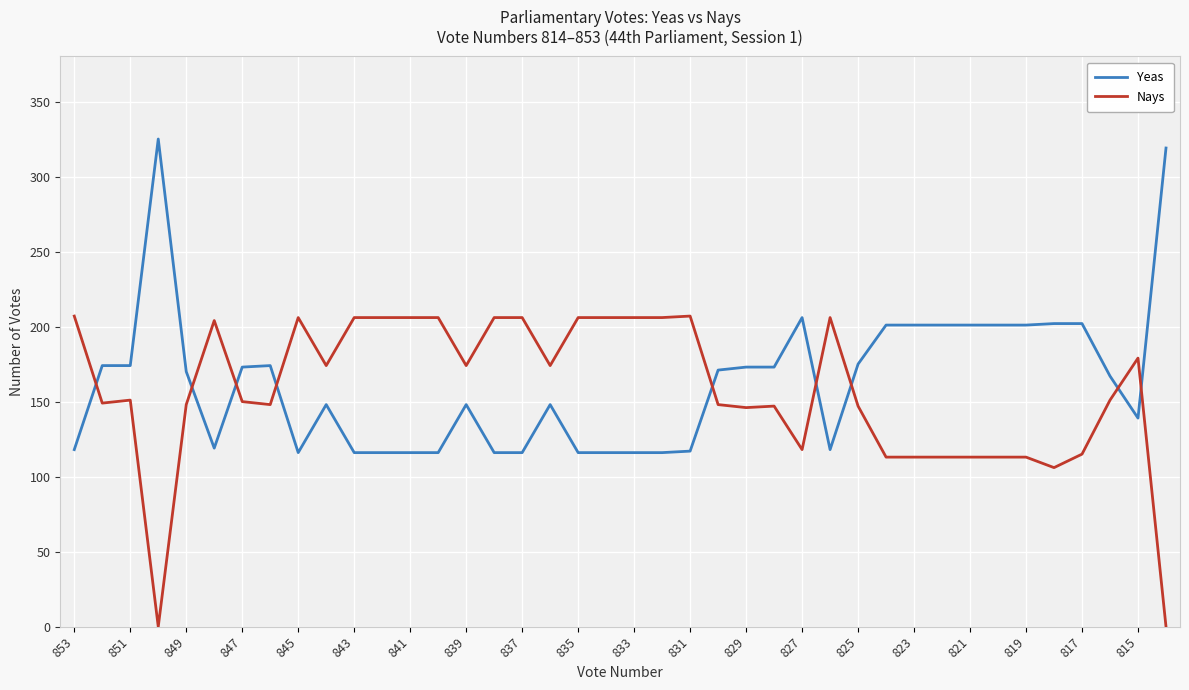

What is the lowest value of the Yeas series?

116